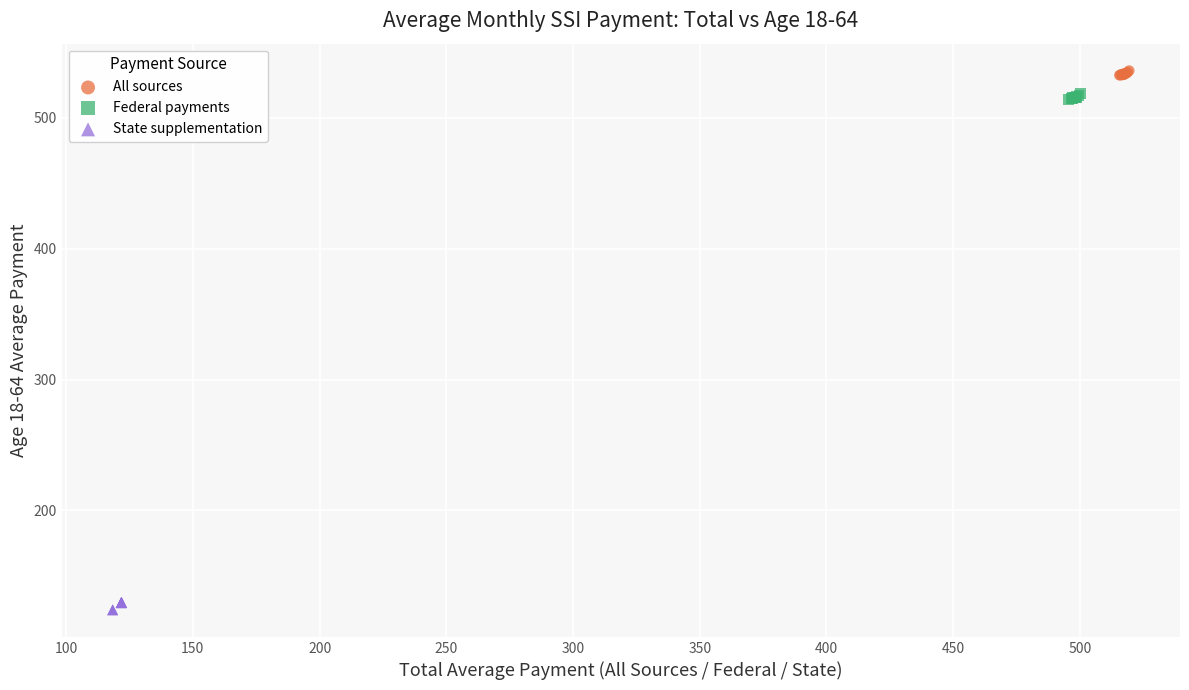

What are all the series names shown in the legend?

All sources, Federal payments, State supplementation